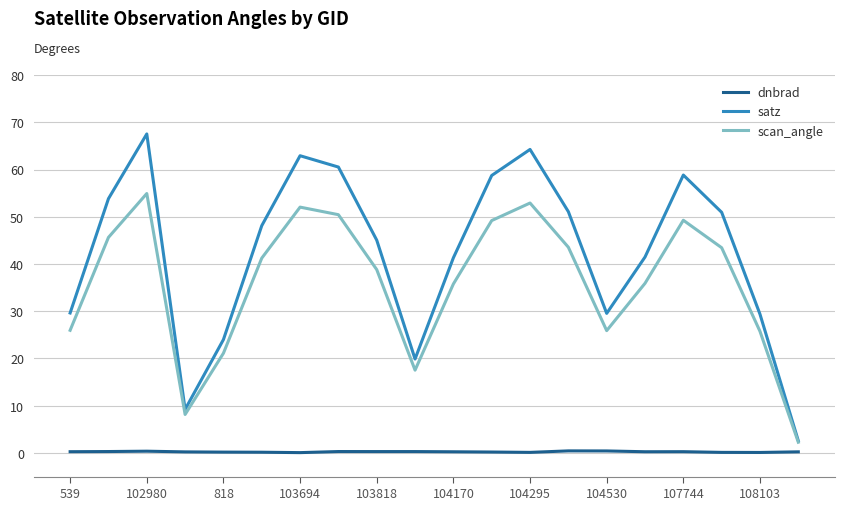

Which series has the largest total across all categories?

satz